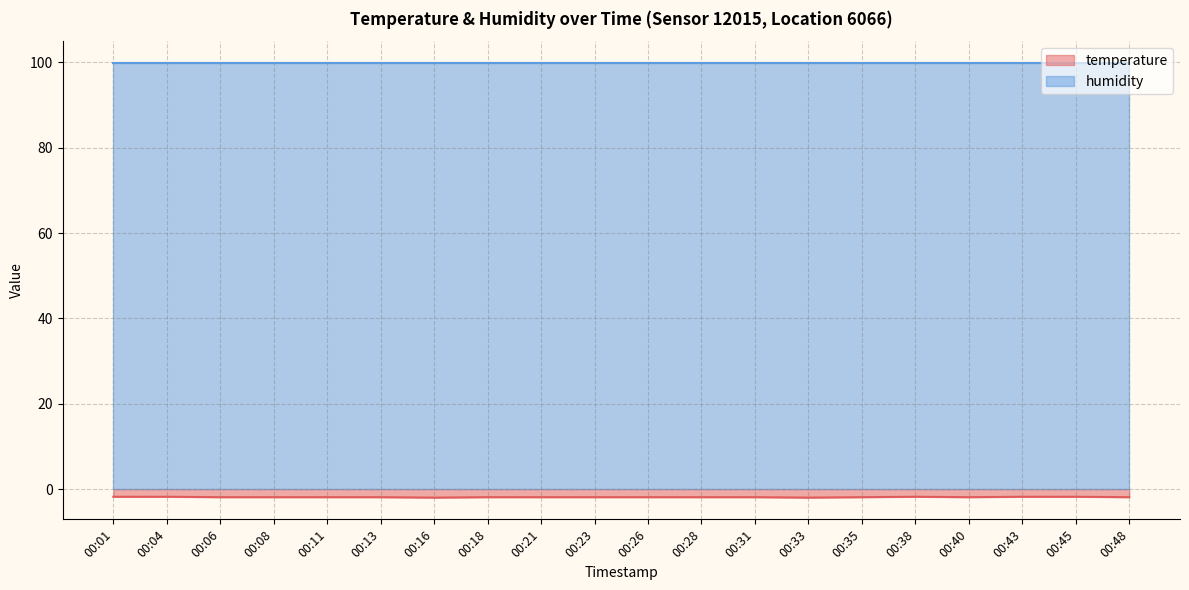

What is the minimum value shown in the chart?

-2.0